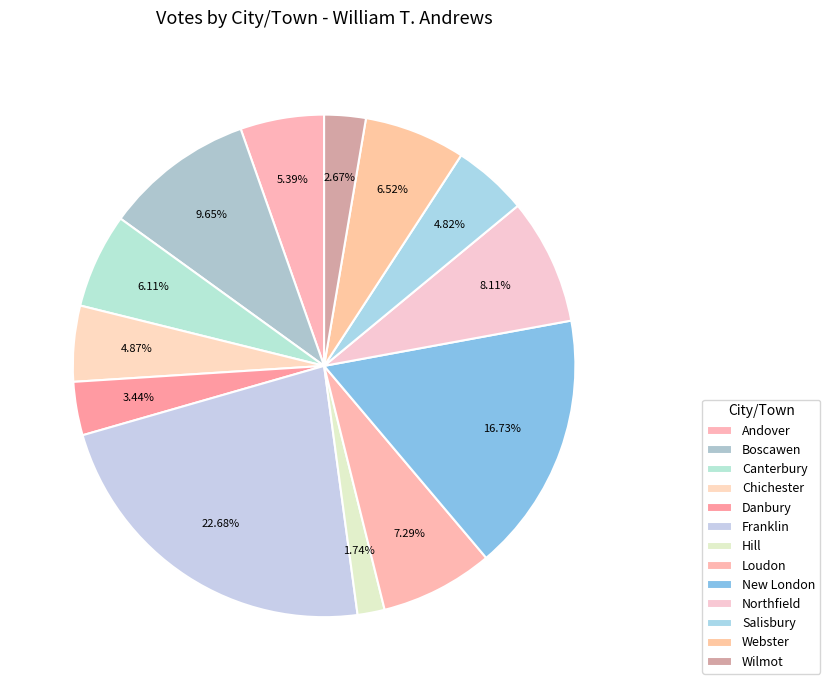

Is it true that Danbury is 3% of the pie?

True